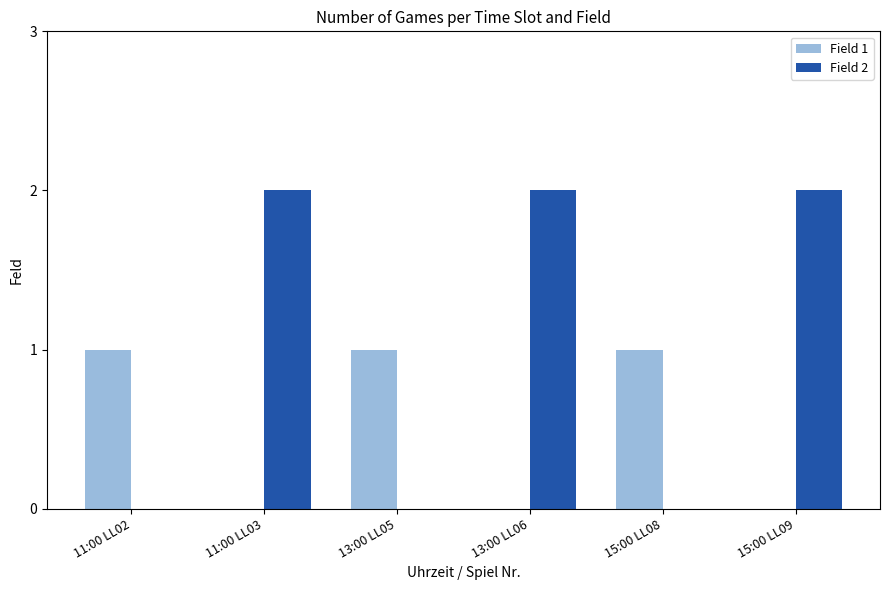

Which series has the largest total across all categories?

Field 2